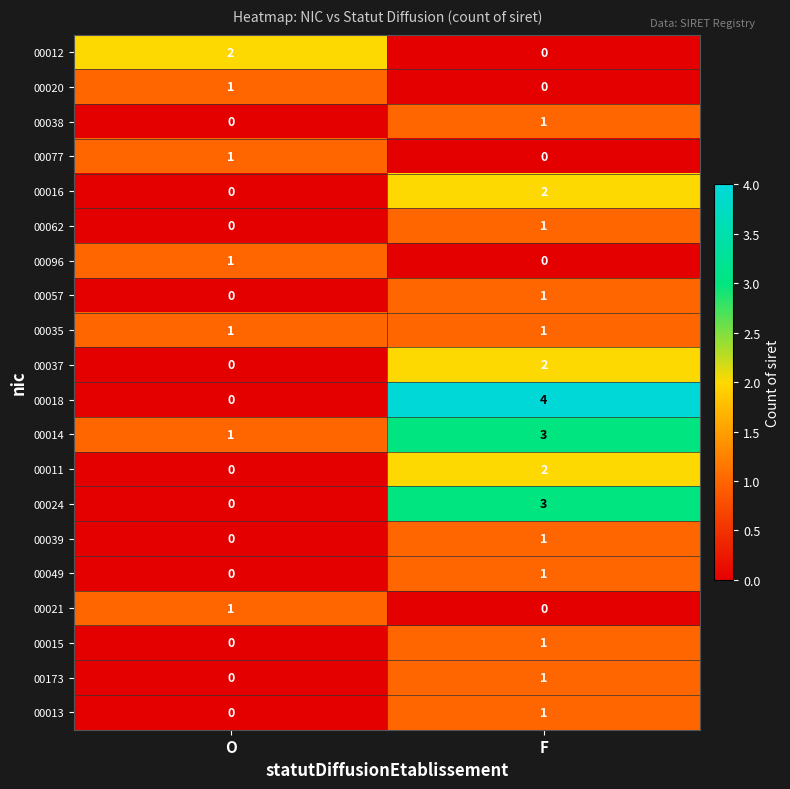

The value of 00013 at O is 0. True or false?

True